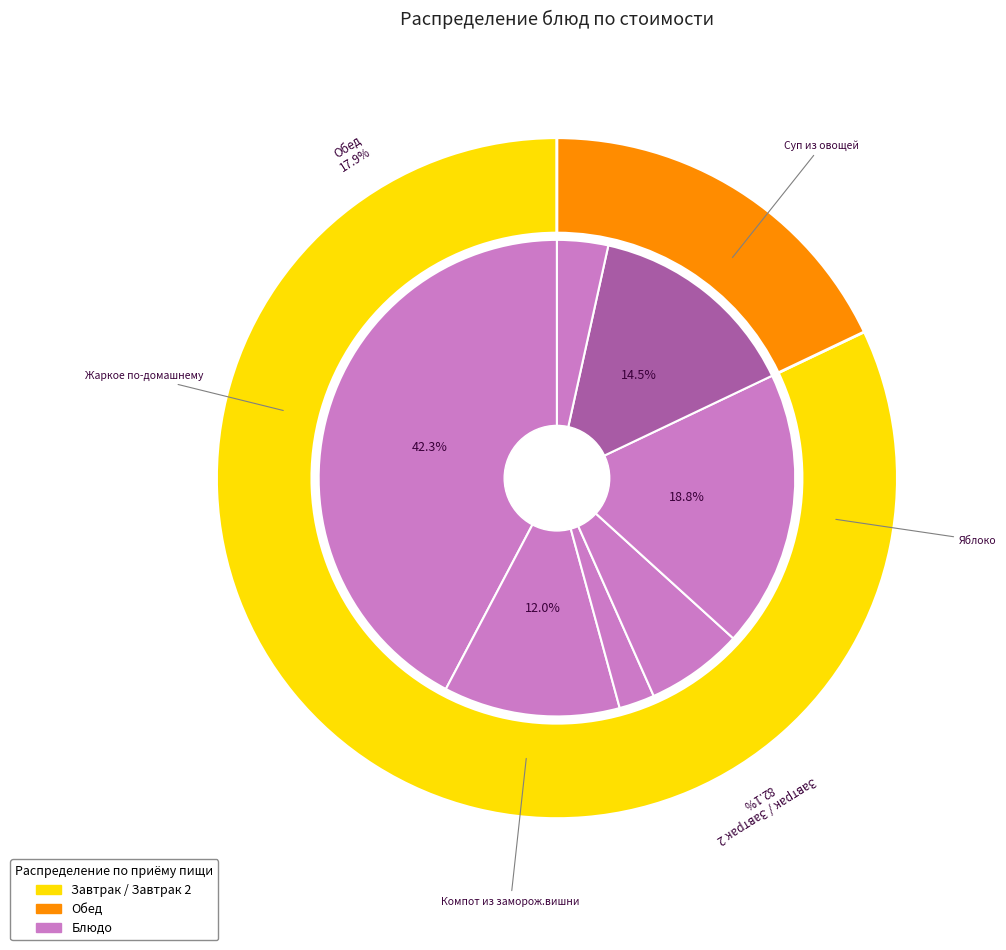

Rank the categories by value from lowest to highest.

Хлеб, Батон, Огурец свежий, Компот из заморож.вишни, Суп из овощей, Яблоко, Жаркое по-домашнему